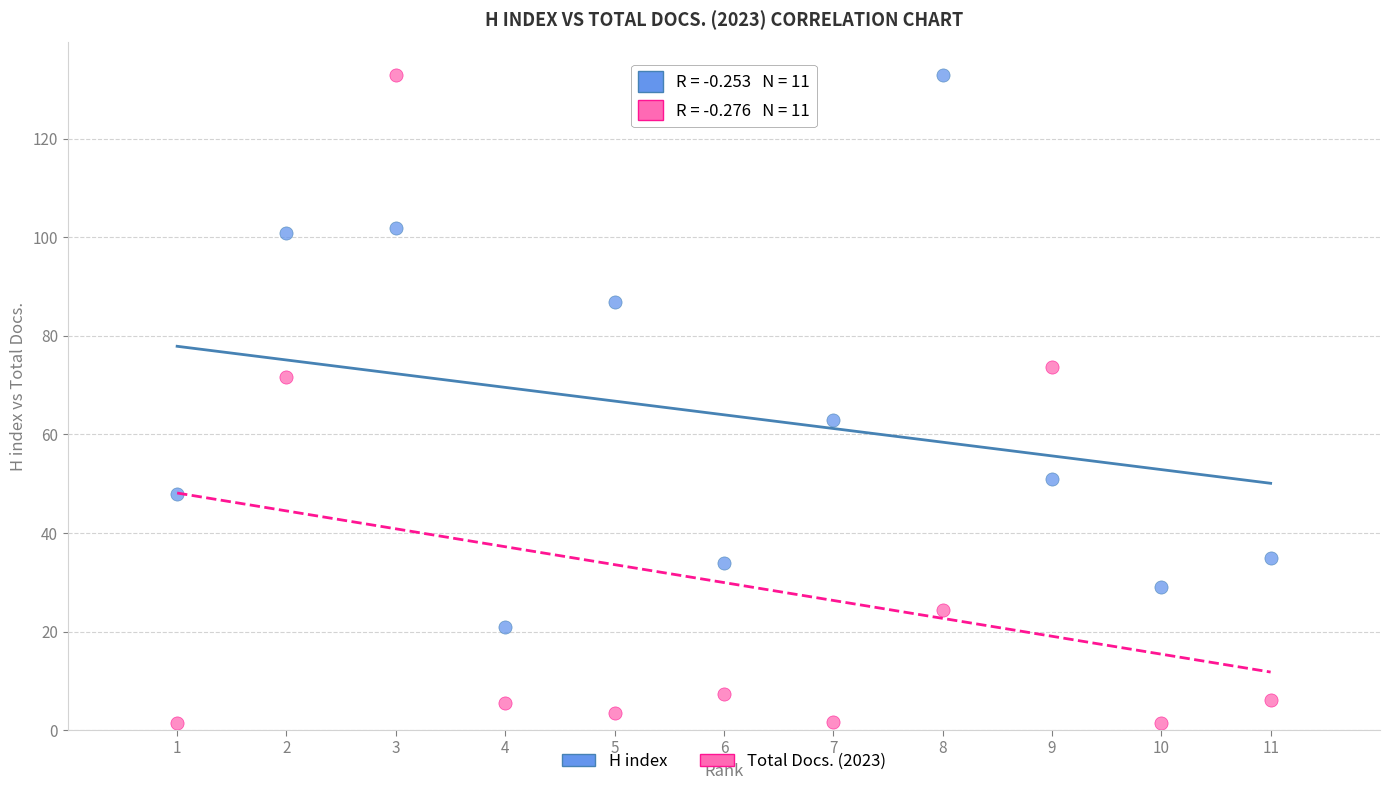

What are all the series names shown in the legend?

H index, Total Docs. (2023)